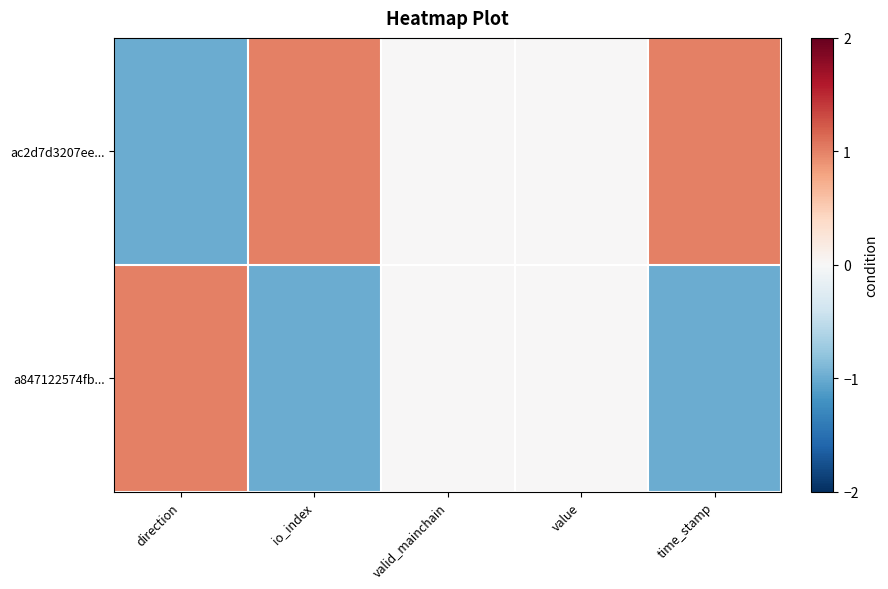

What is the smallest value displayed?

-1